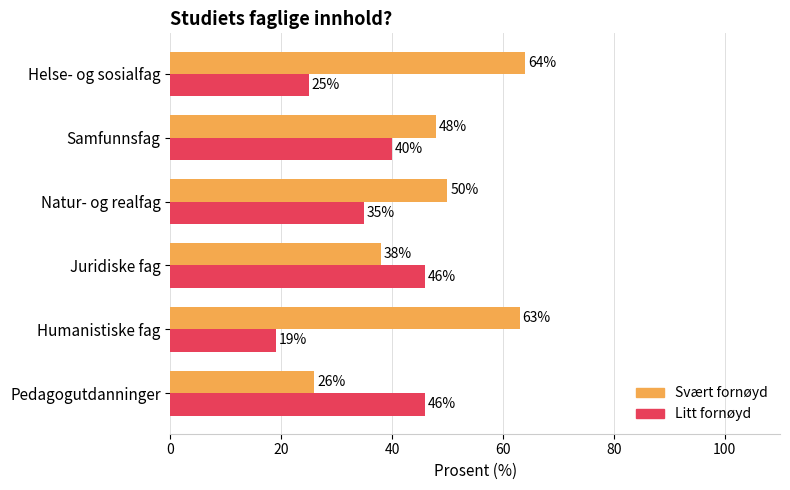

Which series has the largest total across all categories?

Svært fornøyd